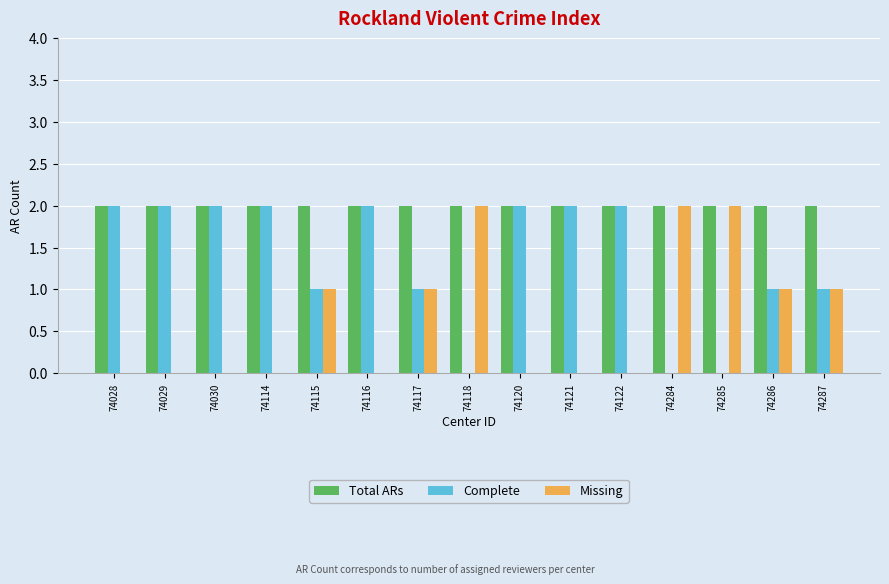

What is the sum of the Missing values at 74121 and 74287?

1